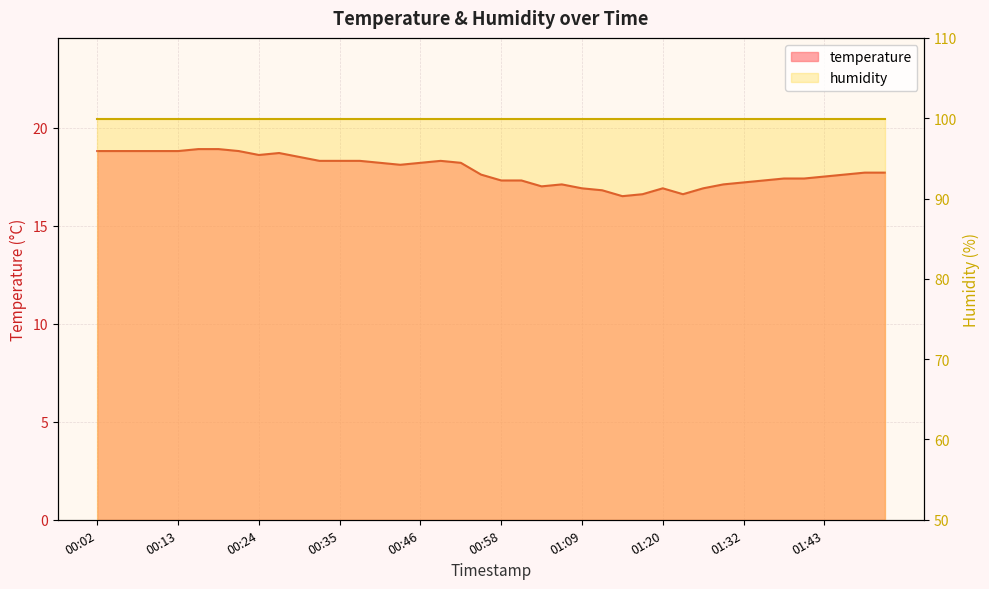

Reading left to right, extract all data points from this chart.

18.8	18.8	18.8	18.8	18.8	18.9	18.9	18.8	18.6	18.7	18.5	18.3	18.3	18.3	18.2	18.1	18.2	18.3	18.2	17.6	17.3	17.3	17.0	17.1	16.9	16.8	16.5	16.6	16.9	16.6	16.9	17.1	17.2	17.3	17.4	17.4	17.5	17.6	17.7	17.7